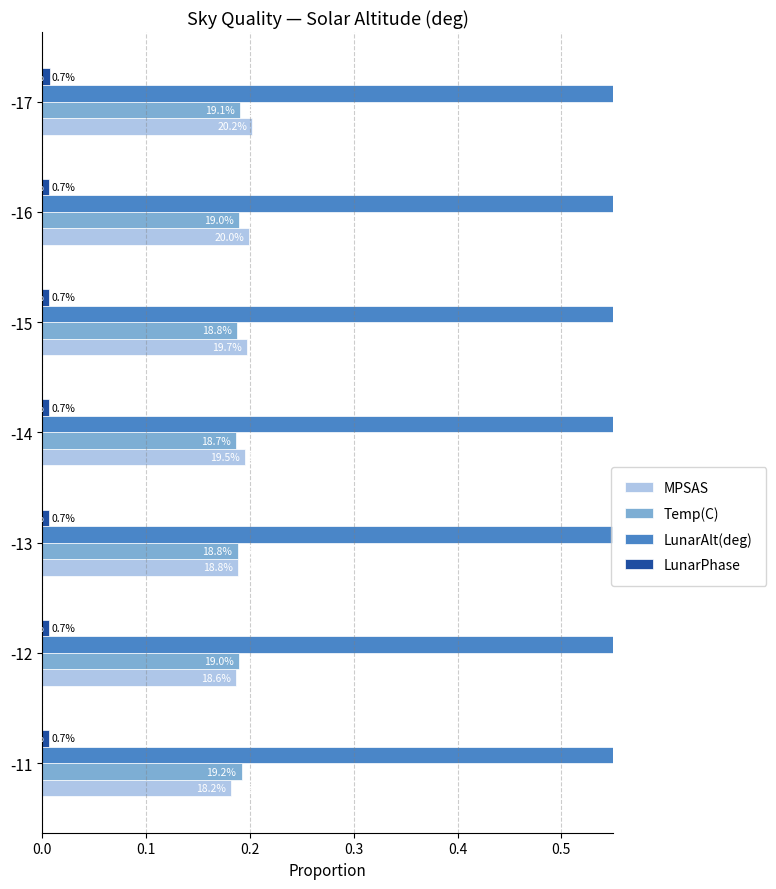

Reading right to left, list all the values displayed in this chart.

MPSAS: 0.2	0.2	0.2	0.2	0.2	0.2	0.2
Temp(C): 0.2	0.2	0.2	0.2	0.2	0.2	0.2
LunarAlt(deg): 0.6	0.6	0.6	0.6	0.6	0.6	0.6
LunarPhase: 0.0	0.0	0.0	0.0	0.0	0.0	0.0